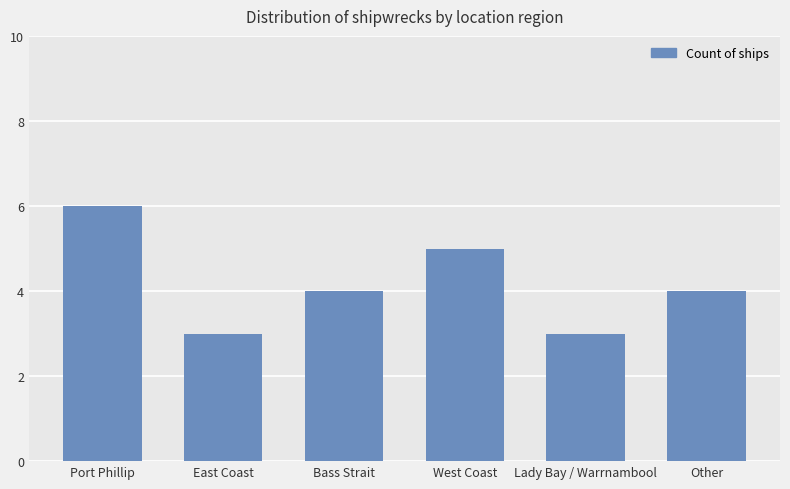

What is the difference between the maximum and second lowest values?

3